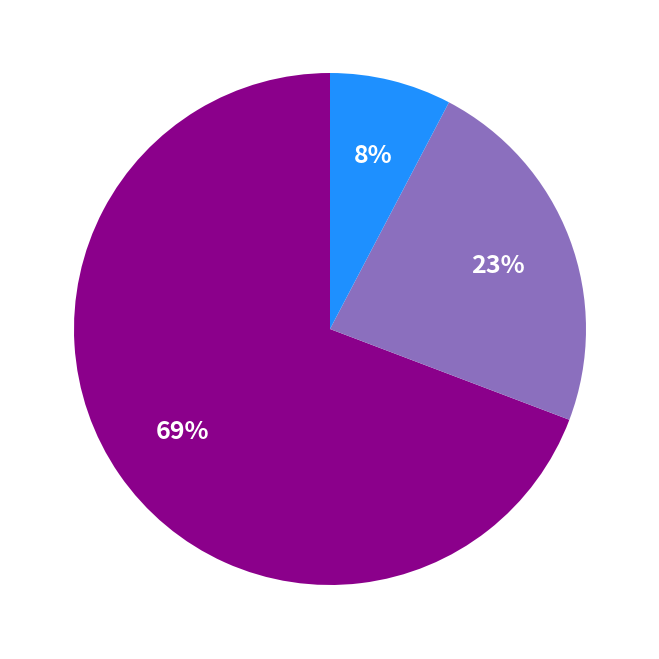

Does any single category account for the majority?

Yes